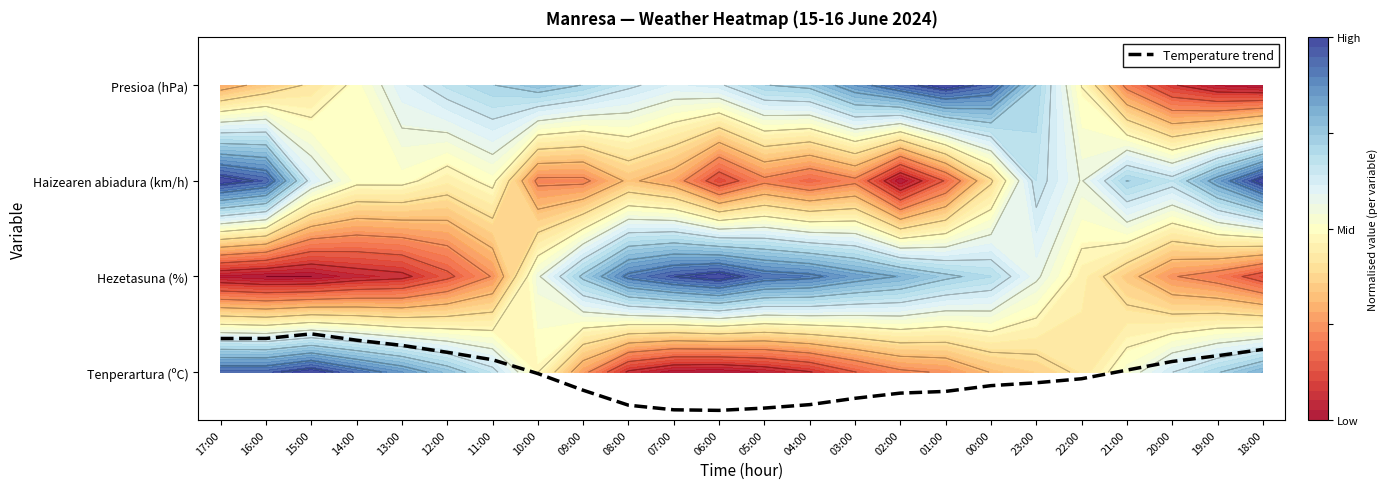

How many values are below 0?

13